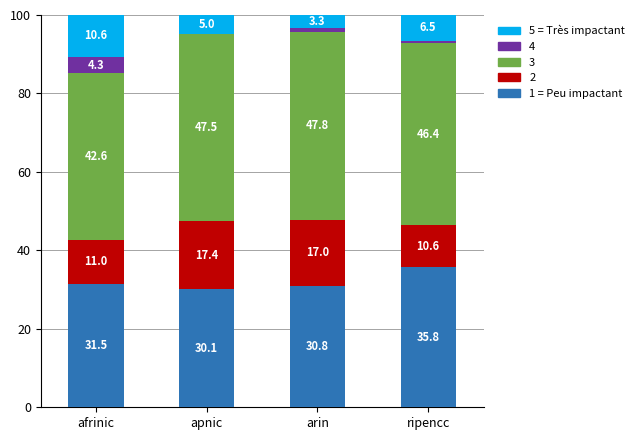

At which label does 1 = Peu impactant reach its peak?

ripencc